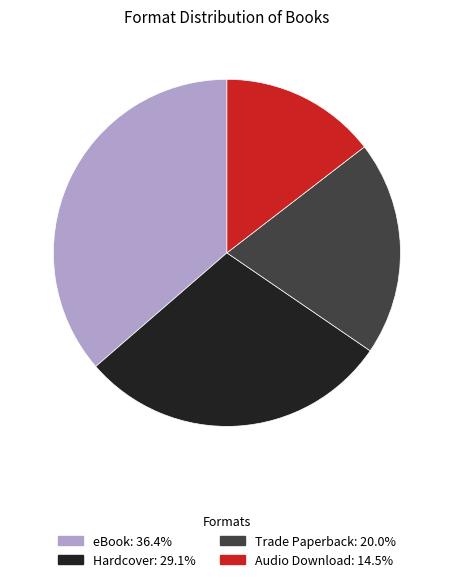

Is there any slice that represents more than half of the pie?

No